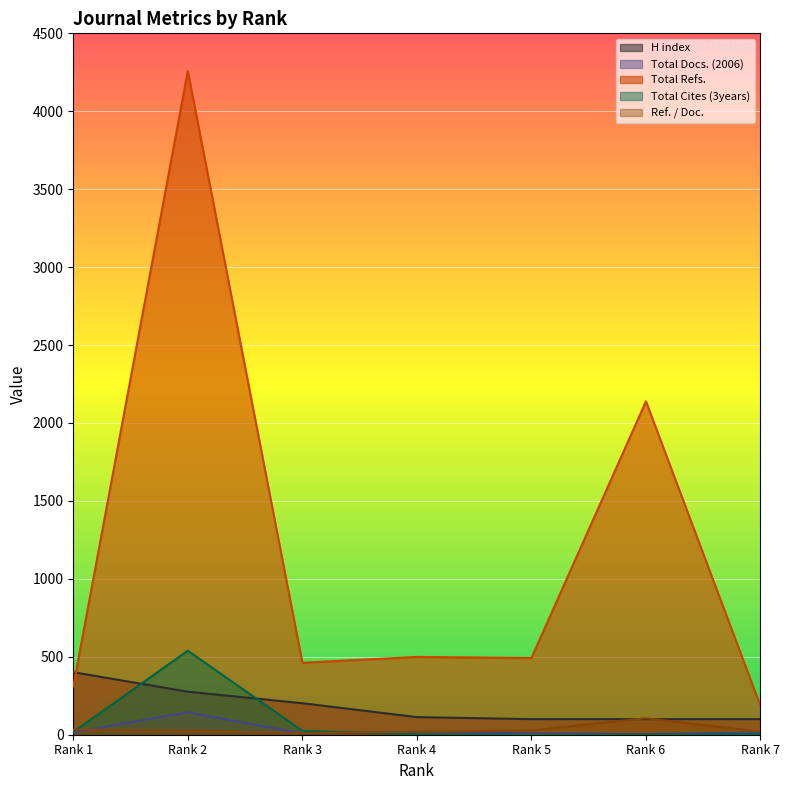

Reading right to left, list all the values displayed in this chart.

H index: Rank 7=100	Rank 6=100	Rank 5=100	Rank 4=113	Rank 3=202	Rank 2=276	Rank 1=401
Total Docs. (2006): Rank 7=15	Rank 6=4	Rank 5=9	Rank 4=19	Rank 3=8	Rank 2=144	Rank 1=16
Total Refs.: Rank 7=184	Rank 6=2139	Rank 5=492	Rank 4=499	Rank 3=462	Rank 2=4258	Rank 1=309
Total Cites (3years): Rank 7=4	Rank 6=0	Rank 5=0	Rank 4=3	Rank 3=25	Rank 2=539	Rank 1=18
Ref. / Doc.: Rank 7=20	Rank 6=106	Rank 5=28	Rank 4=19	Rank 3=10	Rank 2=26	Rank 1=33